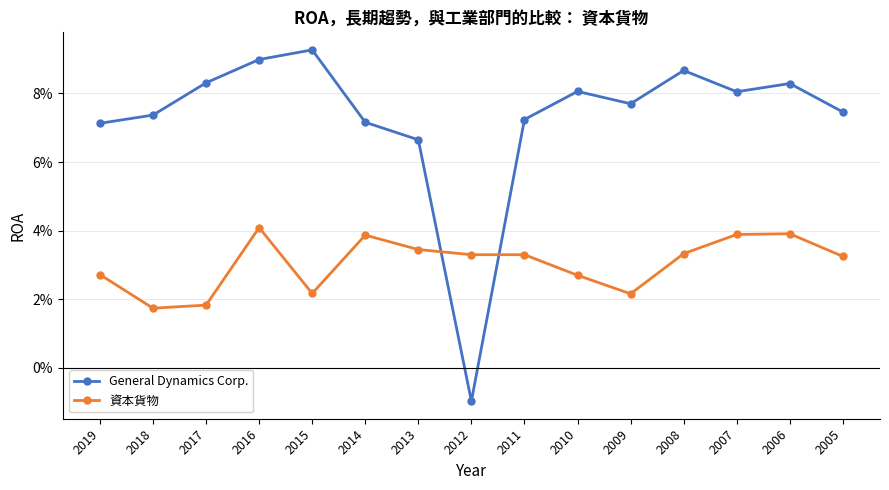

True or false: 資本貨物 and General Dynamics Corp. cross at least once.

True